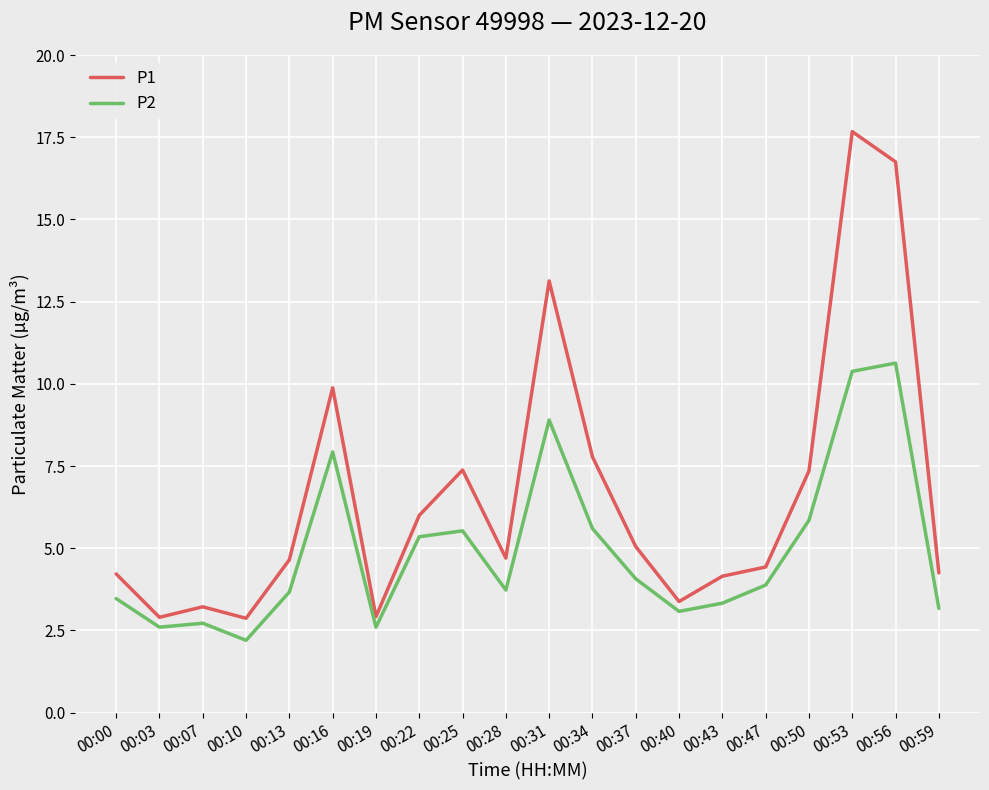

Rank the series by their average value, from highest to lowest.

P1, P2